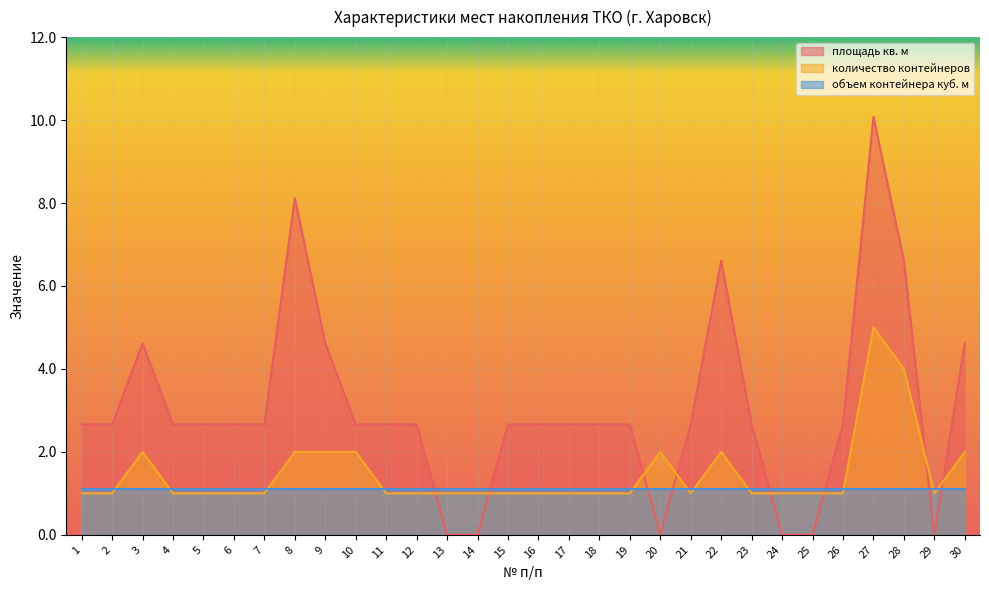

Which label corresponds to the smallest value in the chart?

13